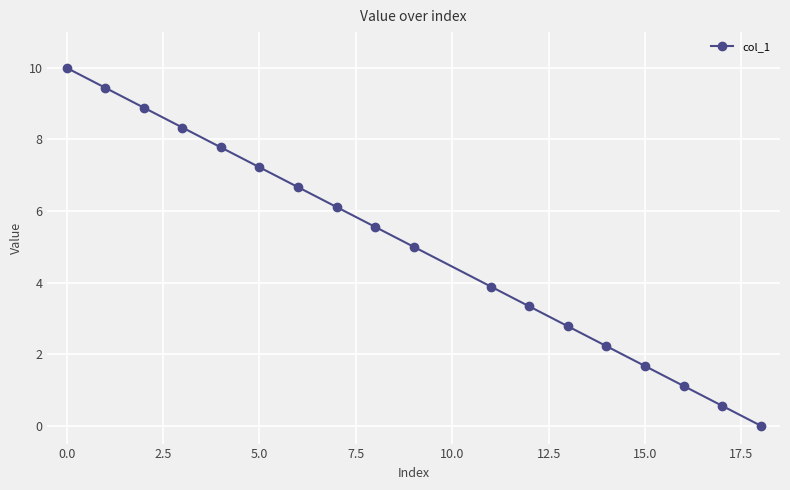

What is the average value?

5.0